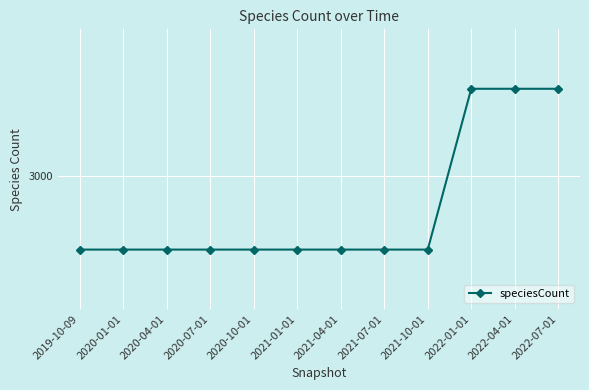

What value does the data have at 2020-01-01, to the nearest 10?

2750